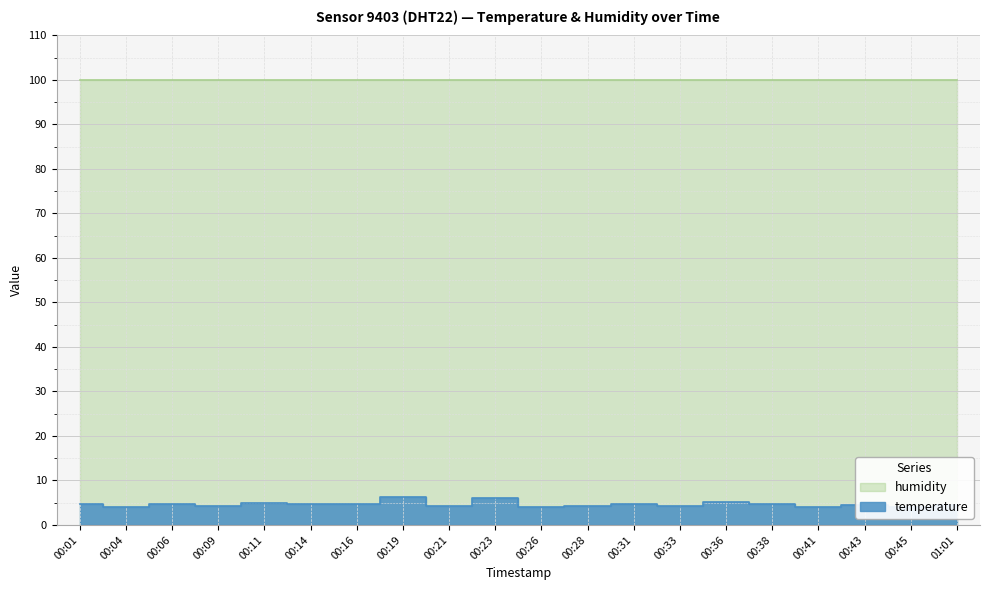

How many points are lower than both their immediate neighbors (excluding endpoints)?

8